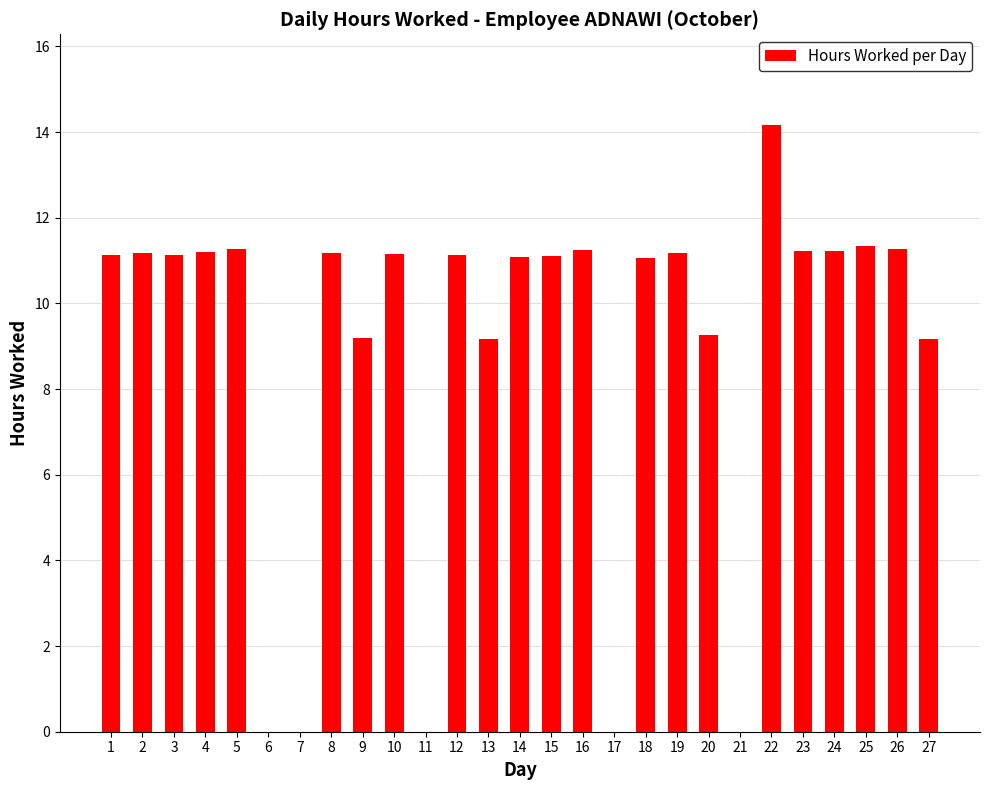

The value at 25 is 11.3. True or false?

True